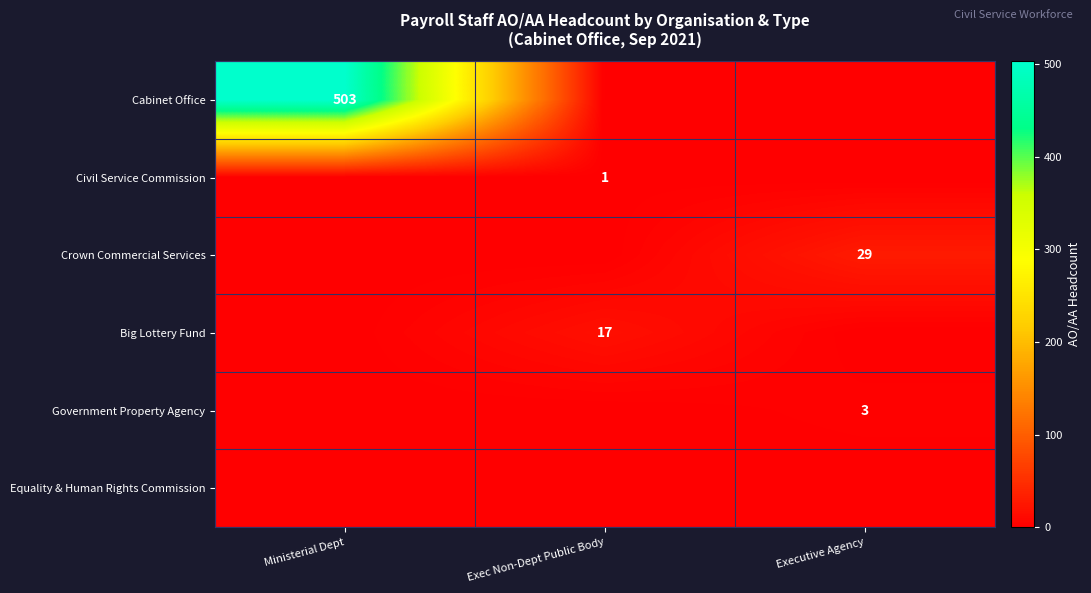

The value of Government Property Agency at Executive Agency is 3. True or false?

True